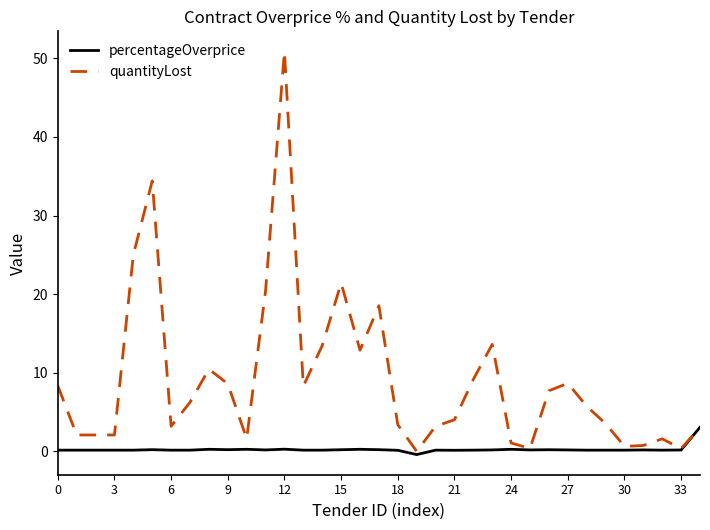

Rank the series by their maximum value, from highest to lowest.

quantityLost, percentageOverprice